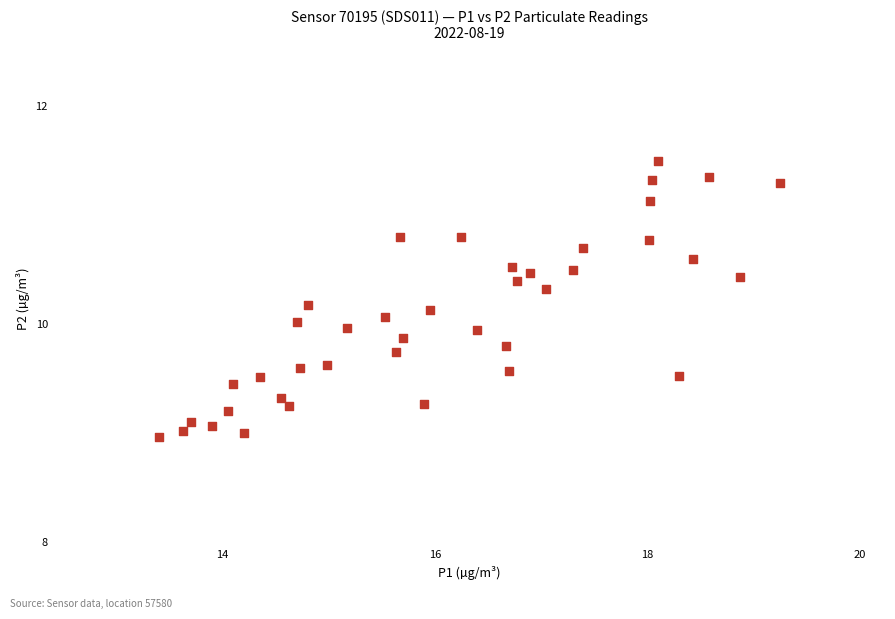

What is the range of X values (max minus min)?

5.8